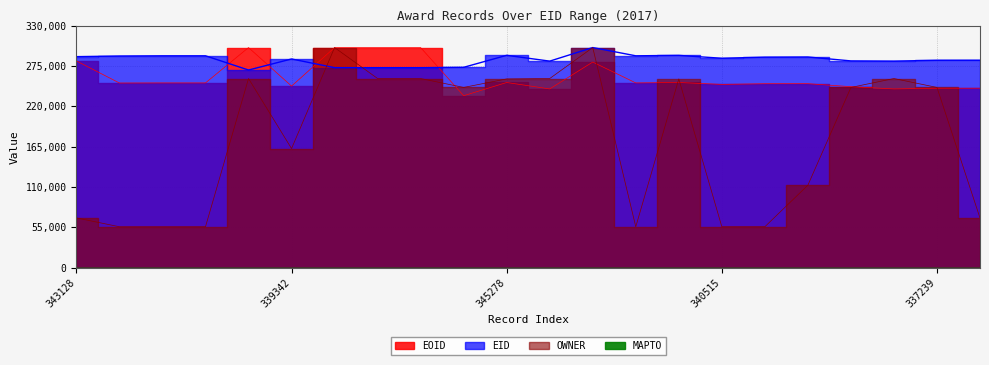

How many data points in EOID are above 251835?

11